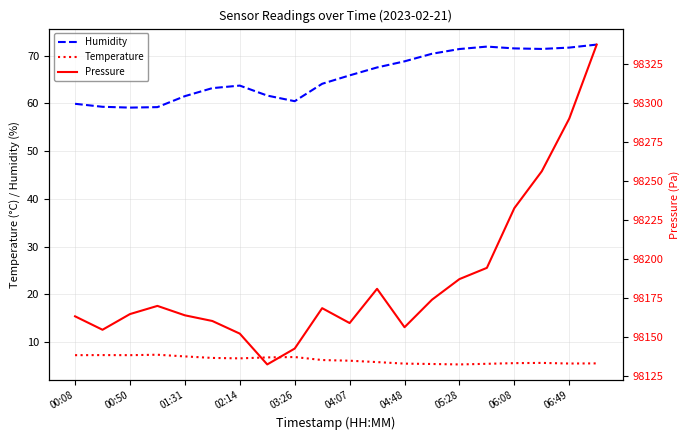

The Humidity series shows 63.7 at 02:14. True or false?

True